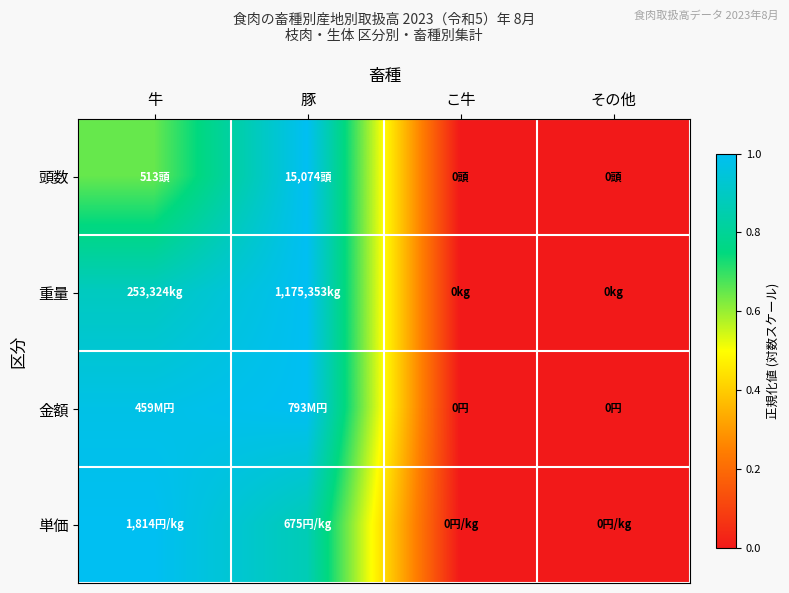

Which label corresponds to the smallest value in the chart?

こ牛